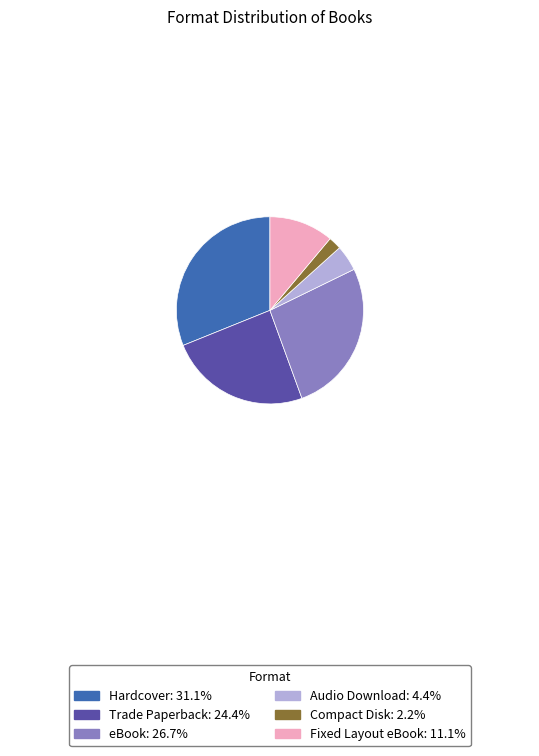

Rank the categories by value from lowest to highest.

Compact Disk, Audio Download, Fixed Layout eBook, Trade Paperback, eBook, Hardcover